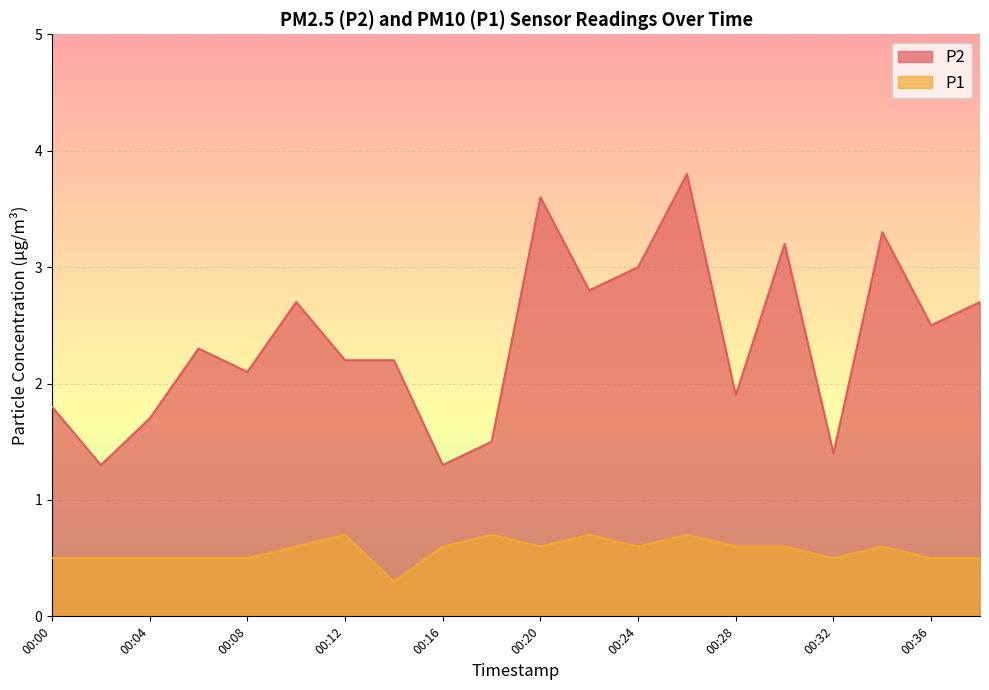

List the labels in order of P1 value, largest first.

00:12, 00:18, 00:22, 00:26, 00:10, 00:16, 00:20, 00:24, 00:28, 00:30, 00:34, 00:00, 00:02, 00:04, 00:06, 00:08, 00:32, 00:36, 00:38, 00:14